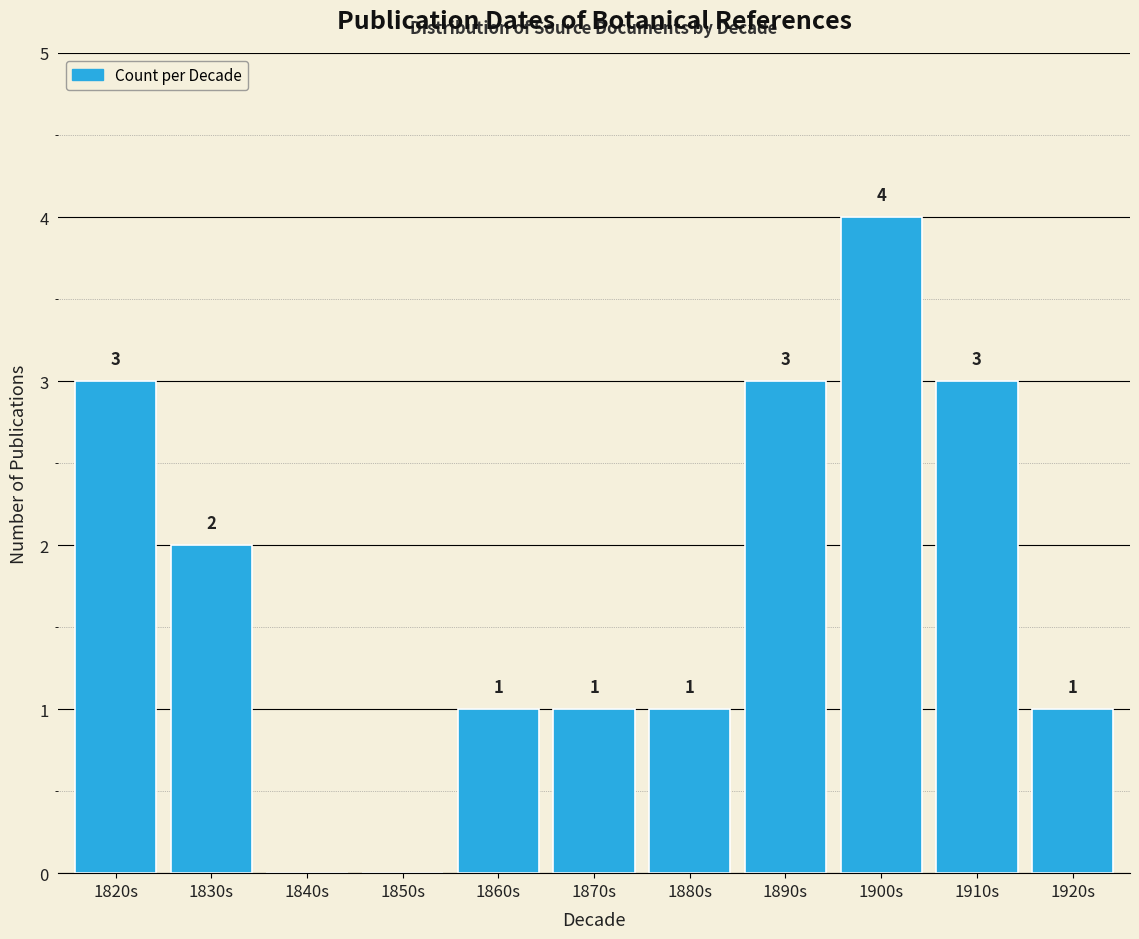

Reading left to right, transcribe all the data shown in this chart.

1820s=3	1830s=2	1840s=0	1850s=0	1860s=1	1870s=1	1880s=1	1890s=3	1900s=4	1910s=3	1920s=1